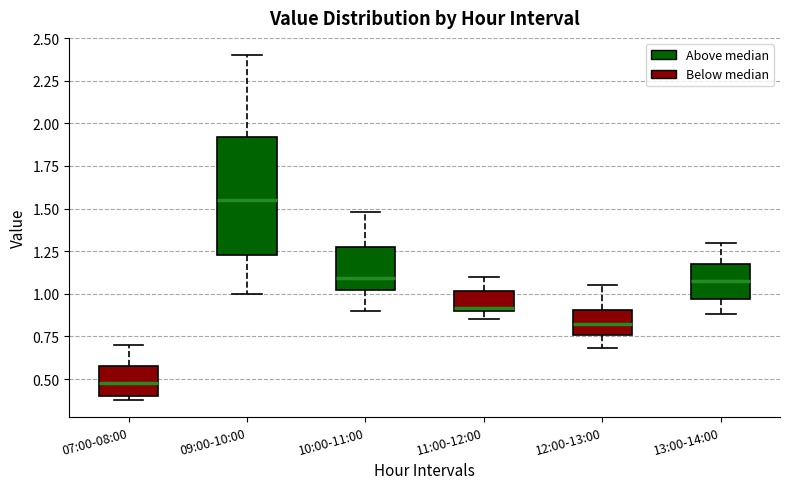

Where does the upper whisker of the box for 09:00-10:00 end on the y-axis? The values are not printed on the chart, so give them approximately, as read against the axis.

2.40